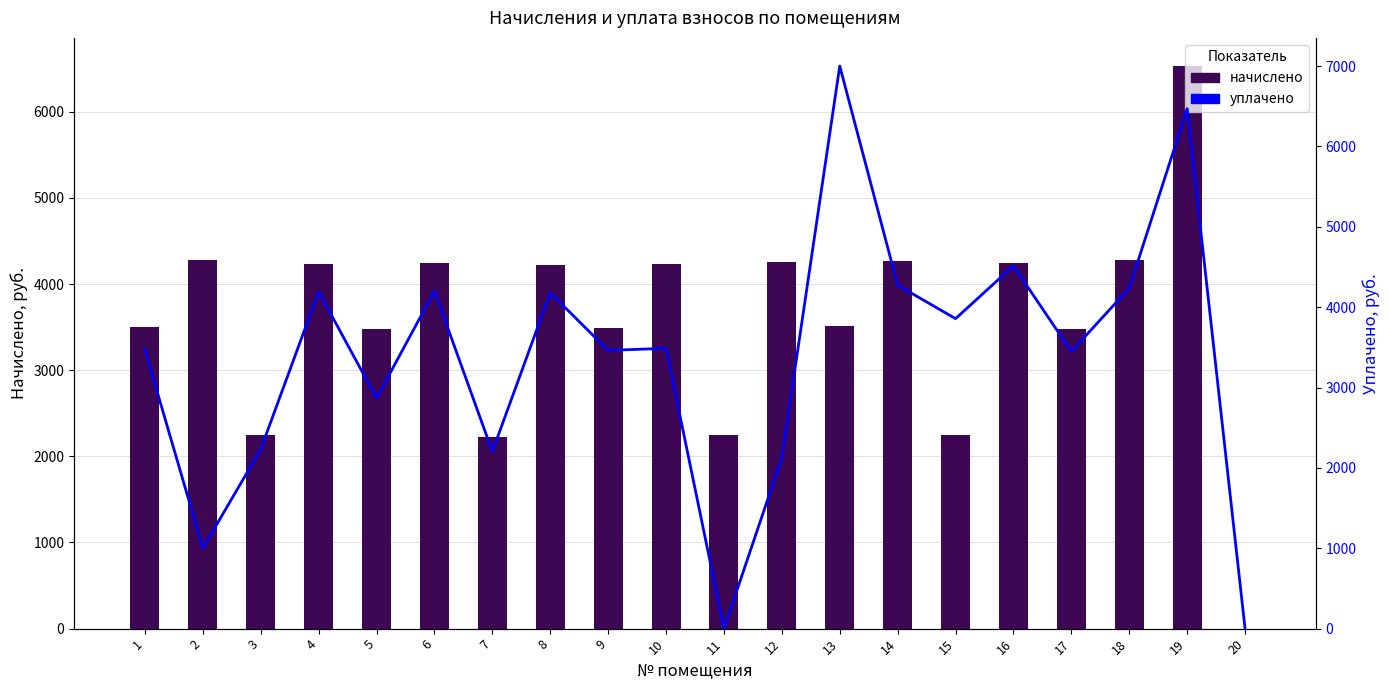

What is the total value across all series at 14?

8542.5